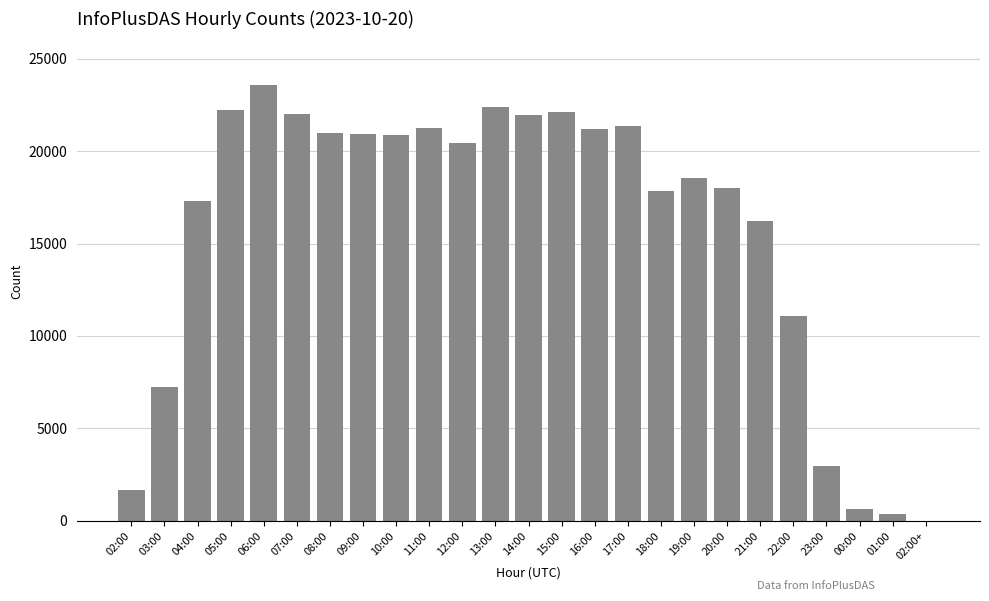

Which has a higher value, 13:00 or 16:00?

13:00